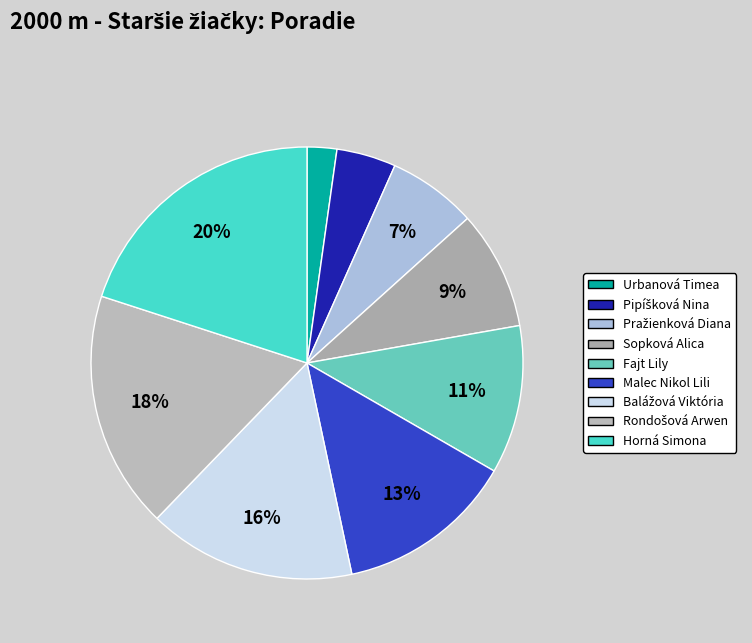

How many slices are in this pie chart?

9